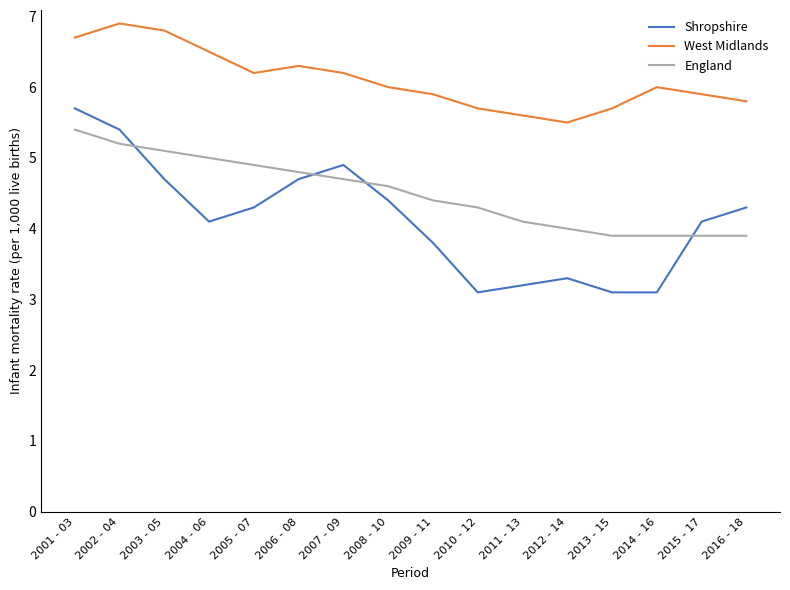

What is the sum of the Shropshire values at 2003 - 05 and 2009 - 11?

8.5